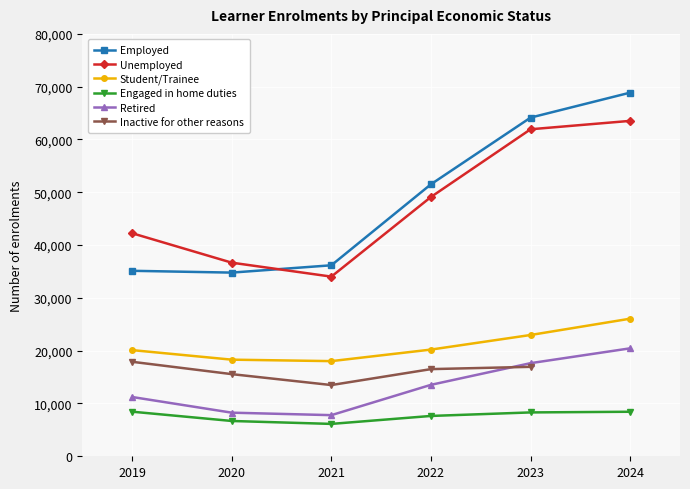

How many interior local valleys does the Unemployed series have?

1